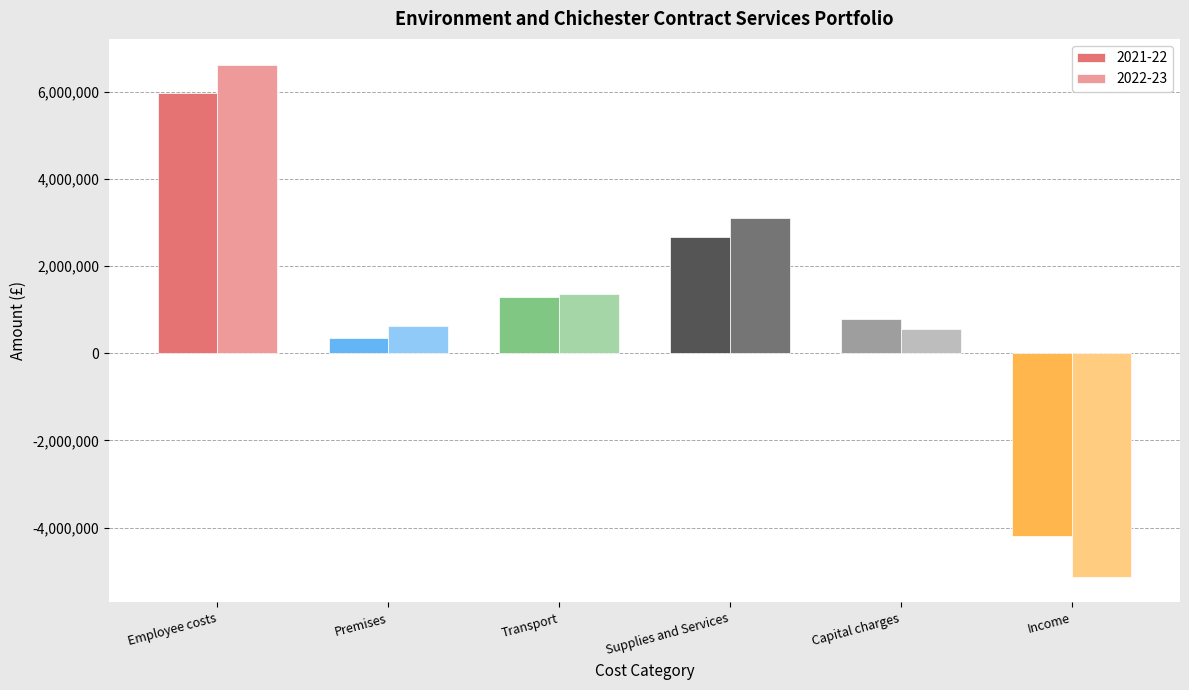

At Income, list the series in order from largest to smallest.

2021-22, 2022-23